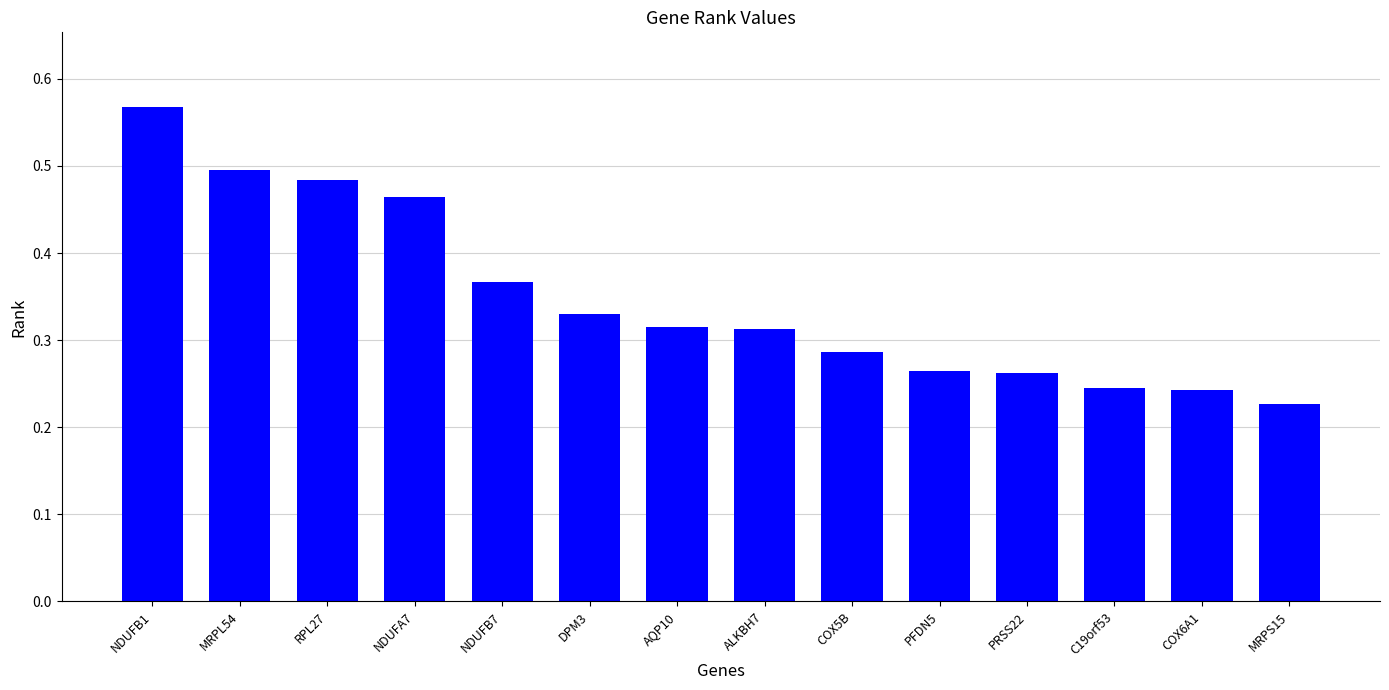

Is it true that the value at NDUFA7 is 0.5?

True